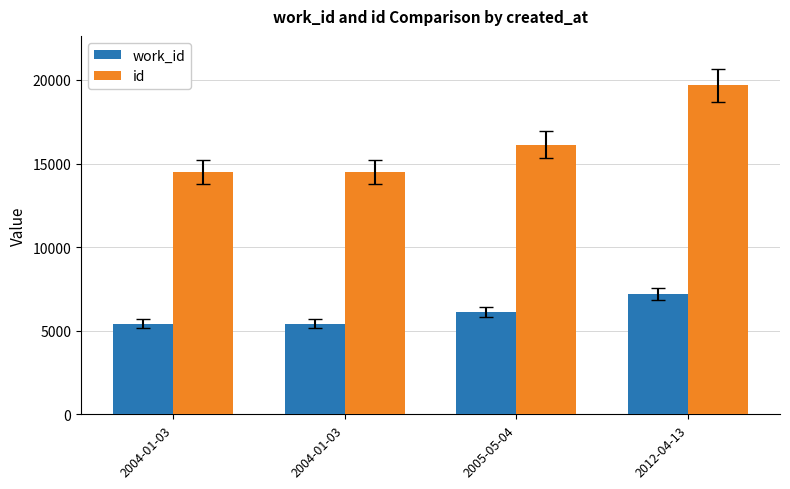

Between 2004-01-03 and 2012-04-13, which series saw the biggest shift?

id